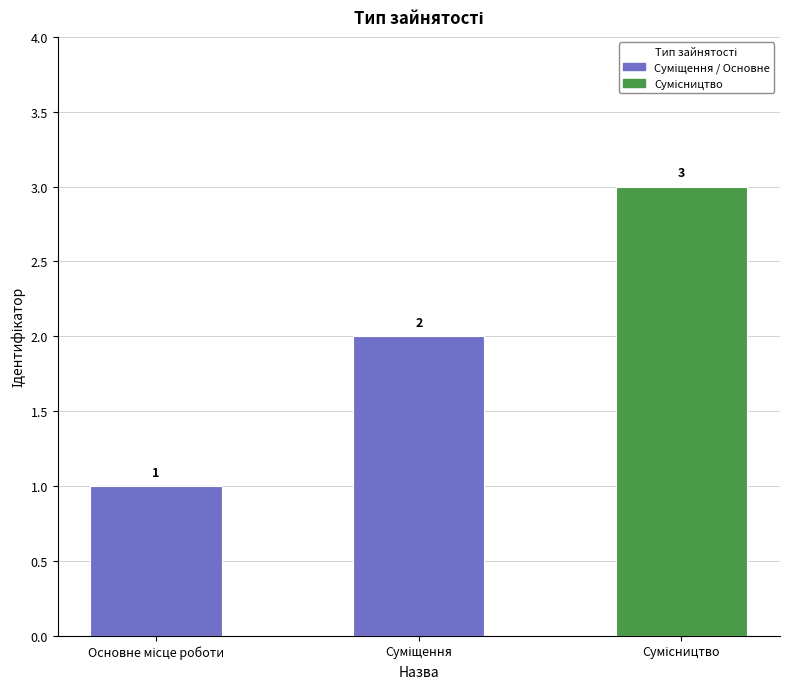

What is the value of the 3rd bar from the left?

3